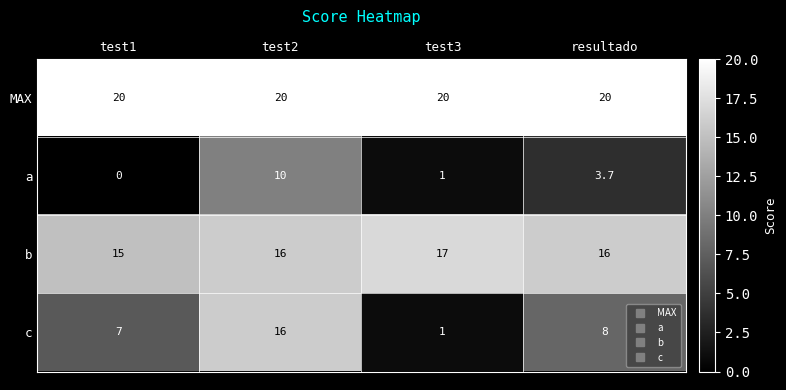

How many series are shown in this chart?

4